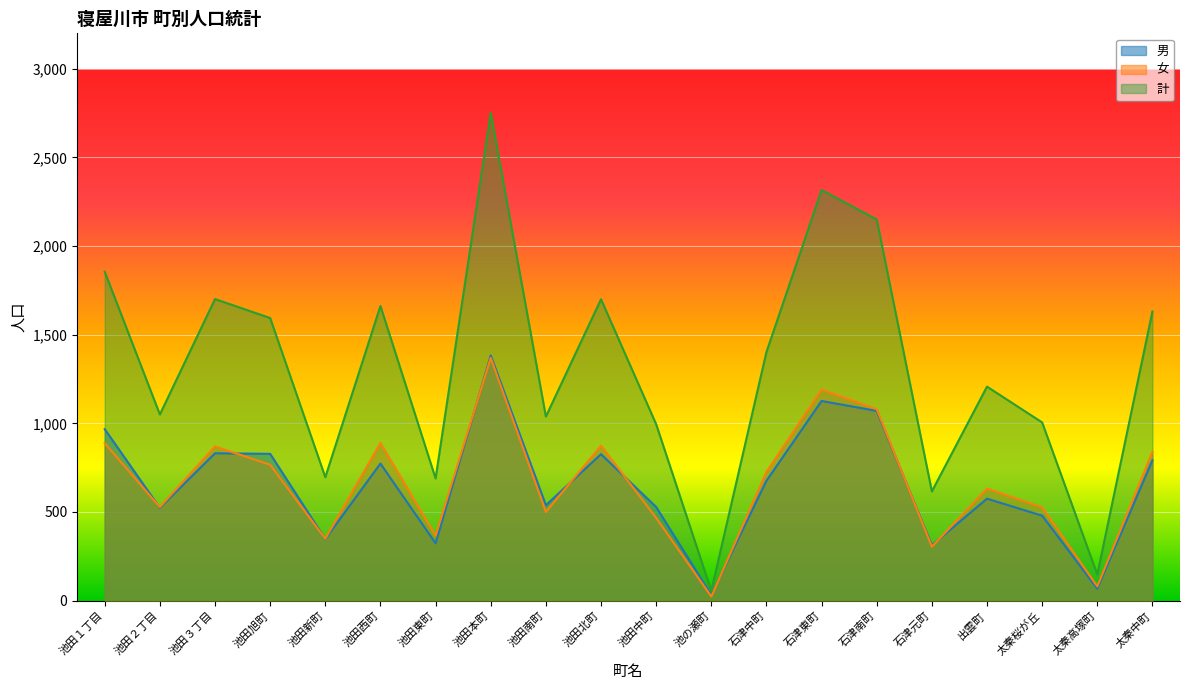

At which category does 女 reach its first local valley?

池田２丁目